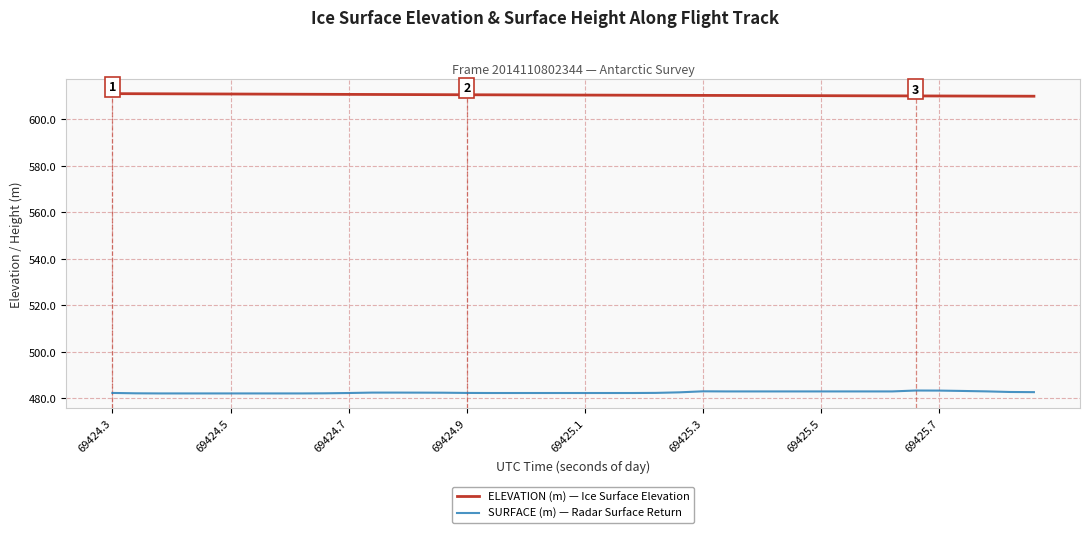

True or false: ELEVATION (m) — Ice Surface Elevation and SURFACE (m) — Radar Surface Return intersect in this chart.

False